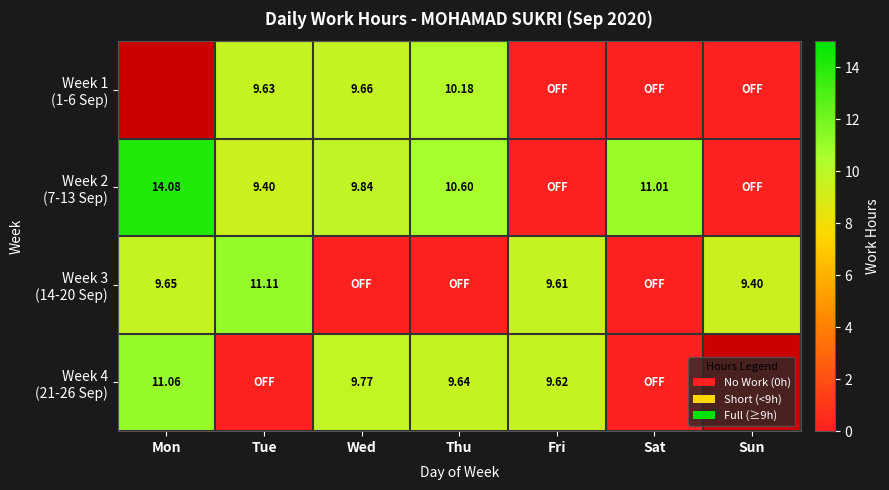

Between Sun and Sat, which is larger?

Sun